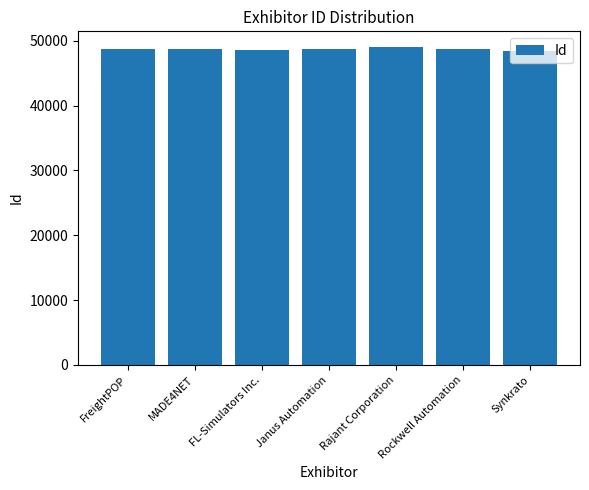

What is the average value?

48750